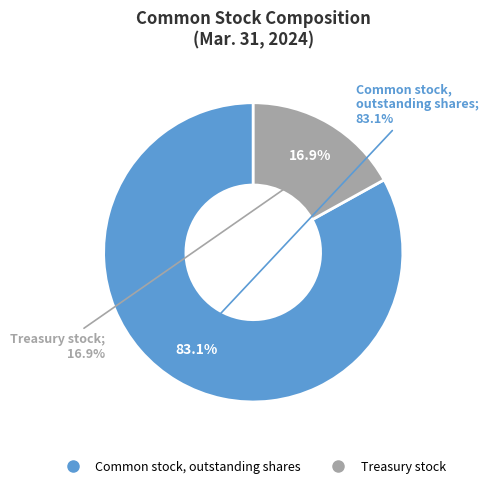

Does Common stock, issued shares account for over 50% of the chart?

Yes